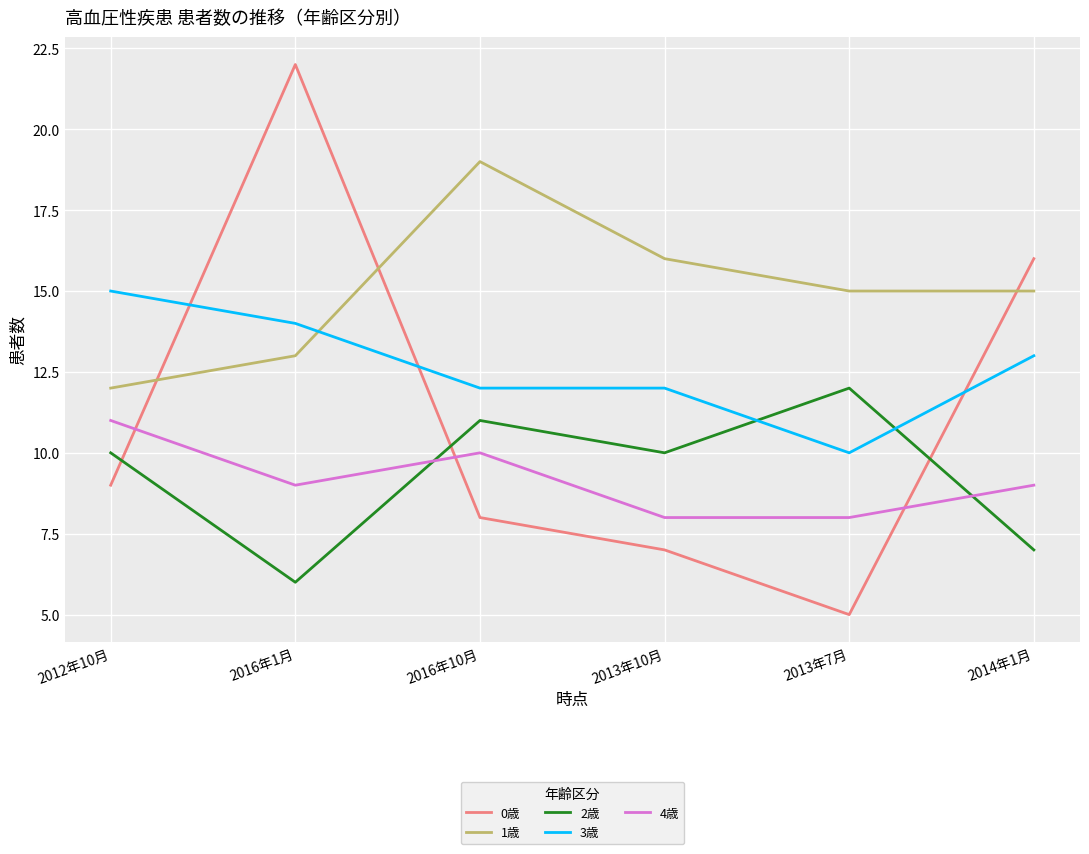

True or false: 2歳 has a value of 6 at 2016年1月.

True